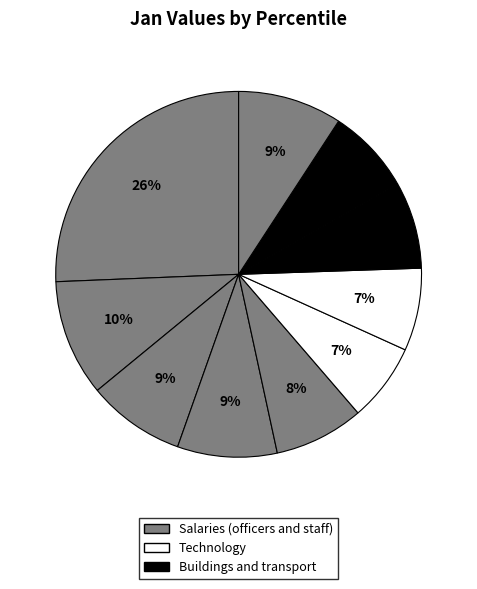

How many segments does this pie chart have?

10